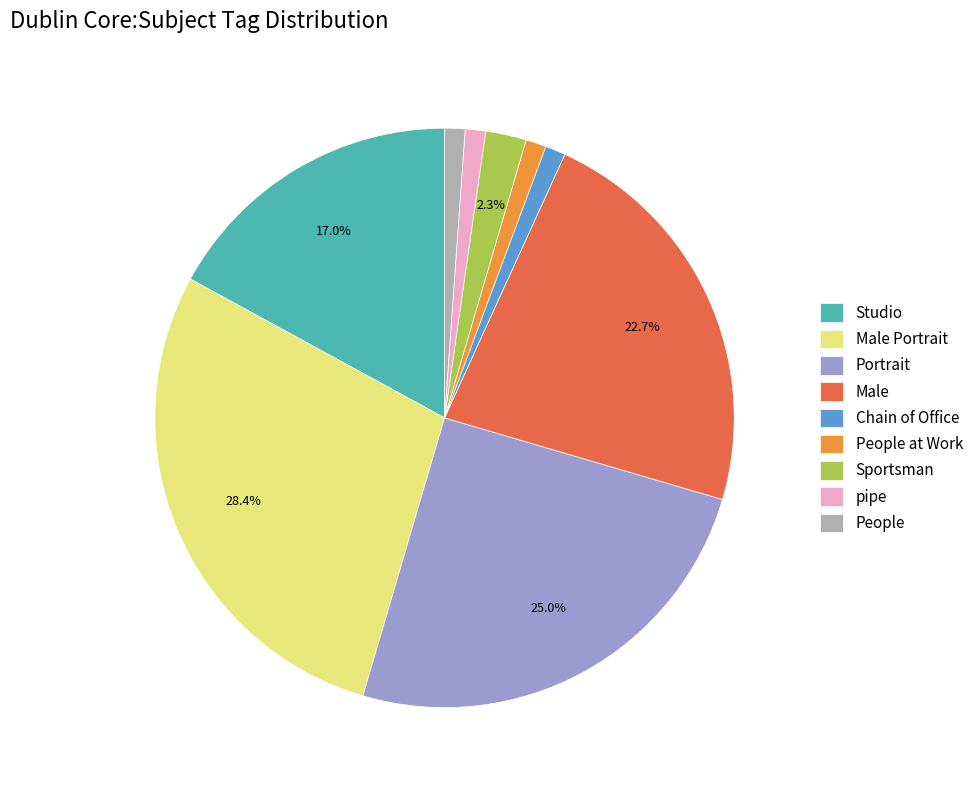

Approximately how many times larger is the value at Sportsman compared to Male Portrait?

0.1